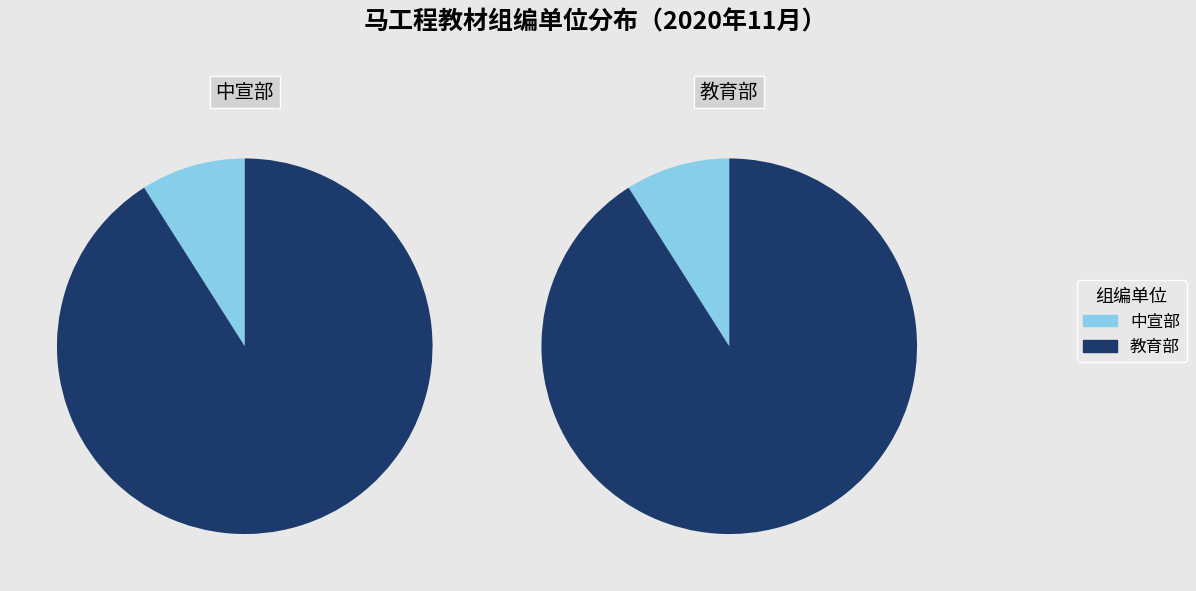

Which category accounts for the majority?

教育部